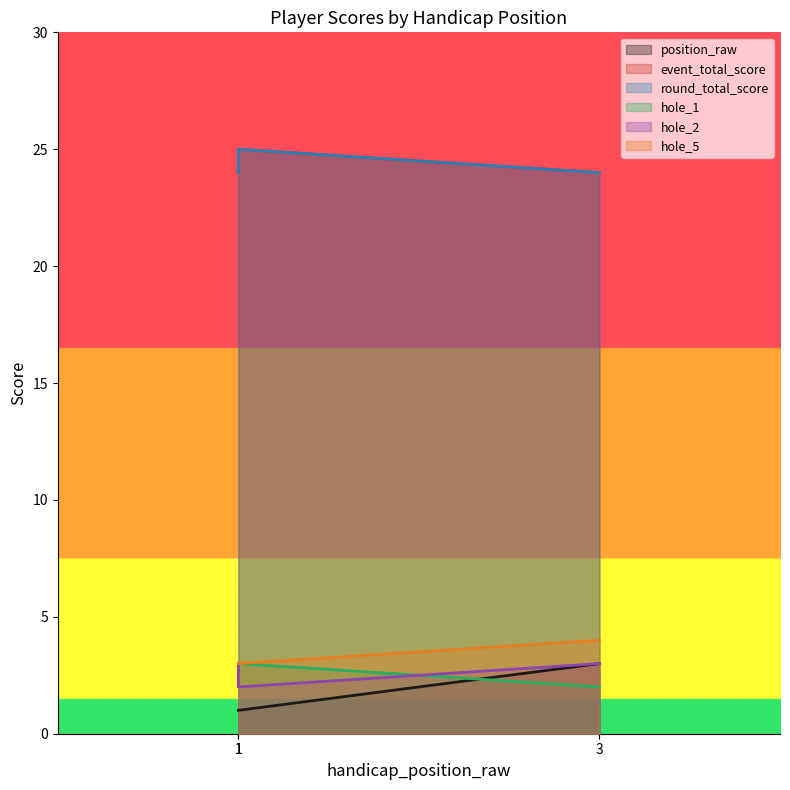

The hole_2 series shows 1 at 3. True or false?

False